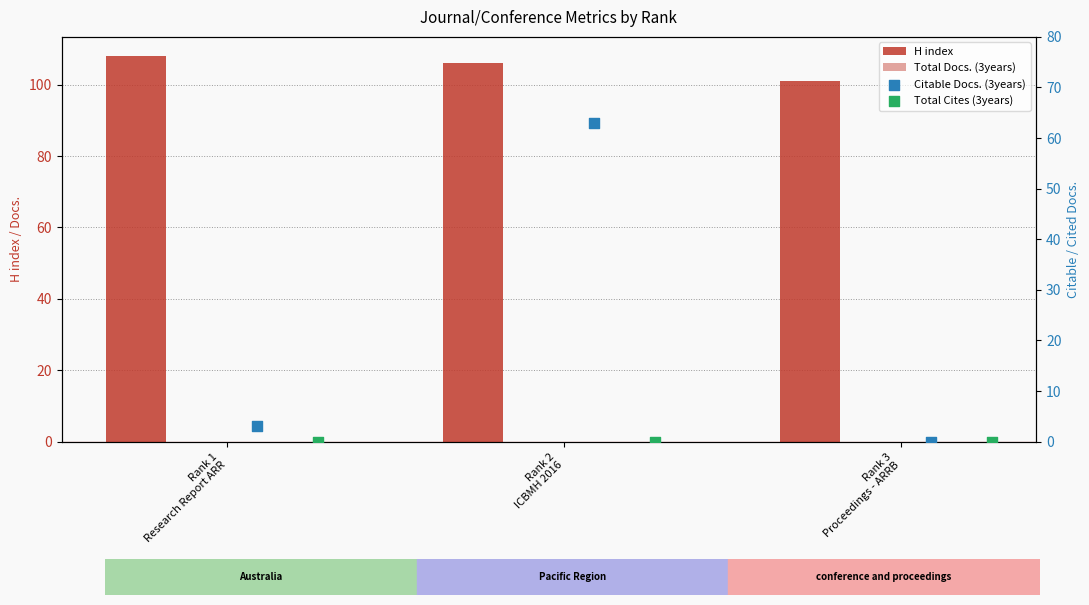

Which series has the largest total across all categories?

H index